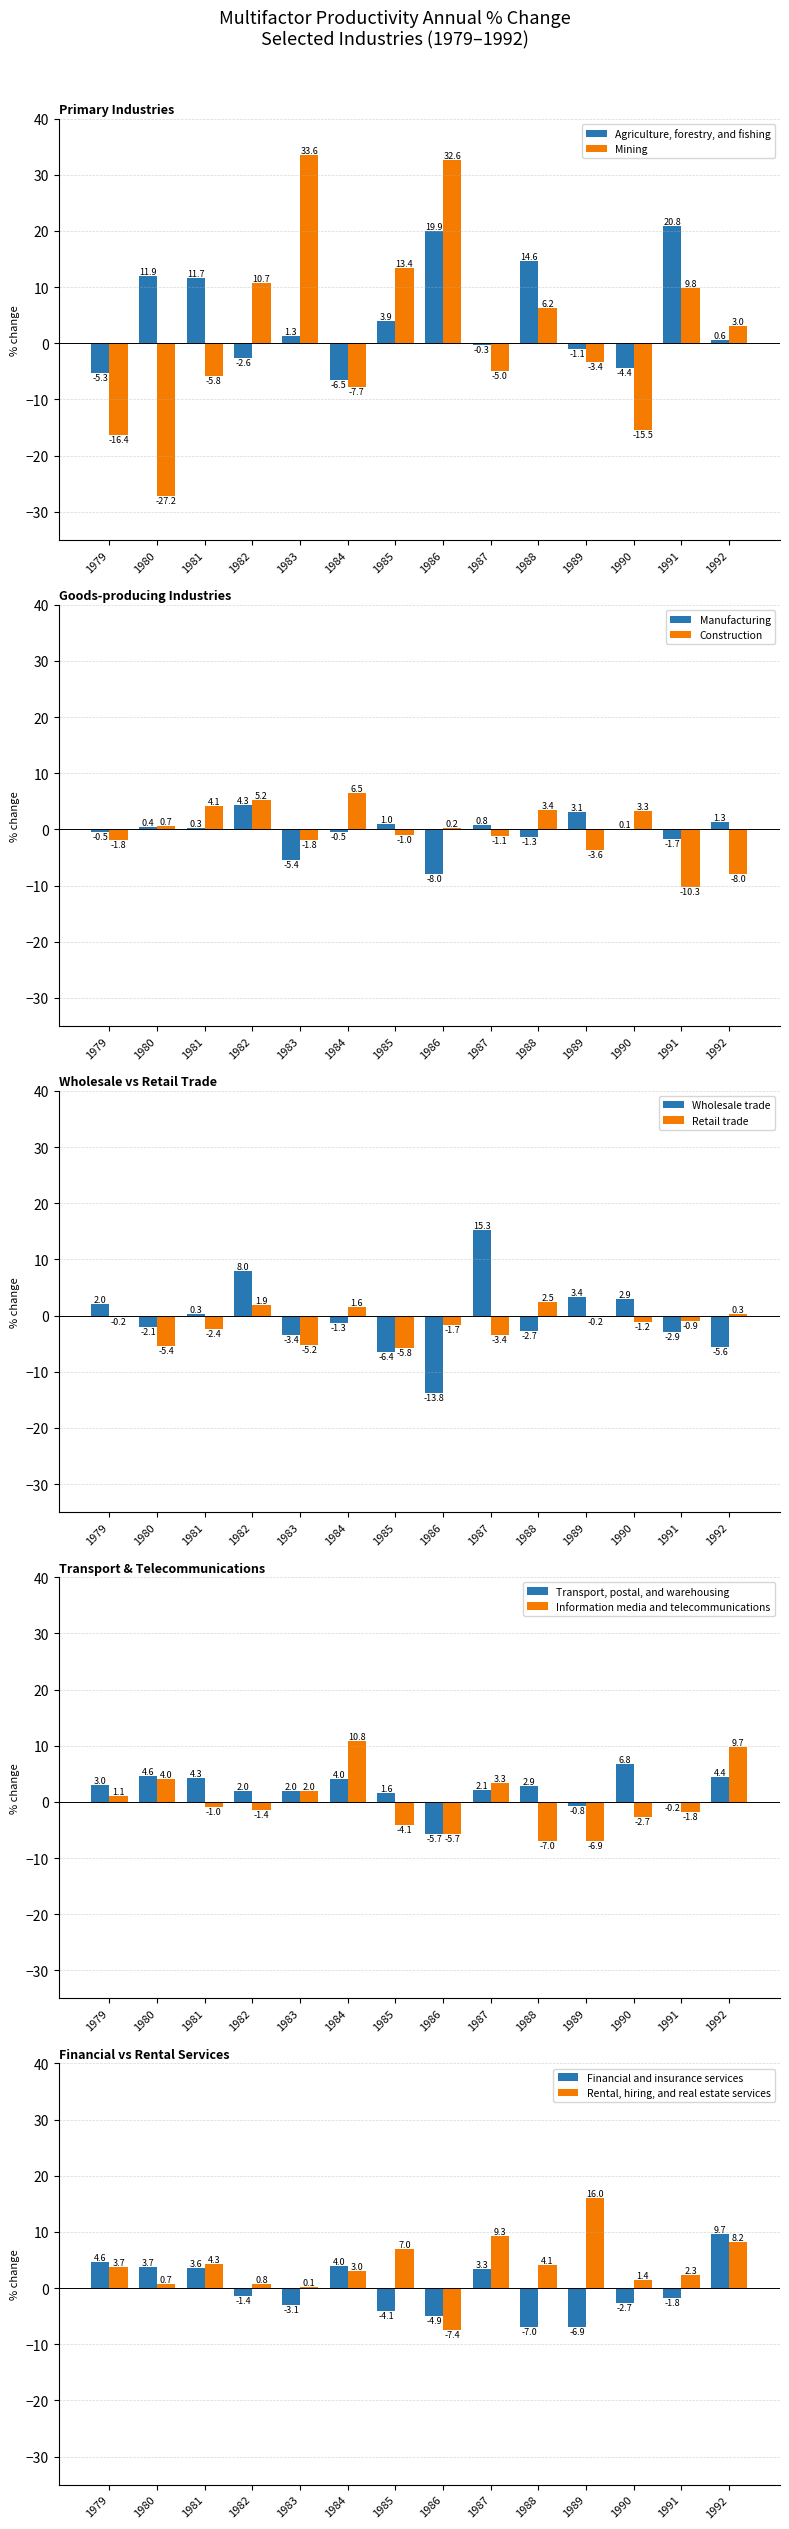

How many values are below 1?

7